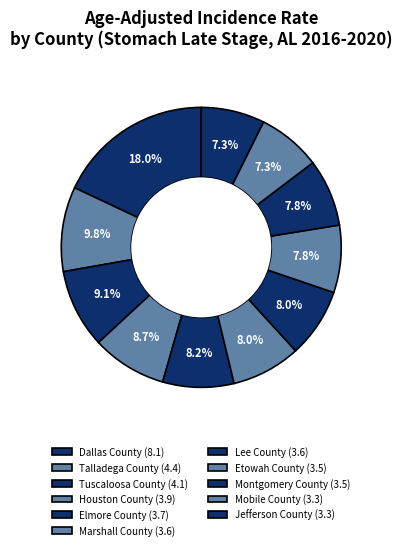

Between Marshall County and Houston County, which is larger?

Houston County